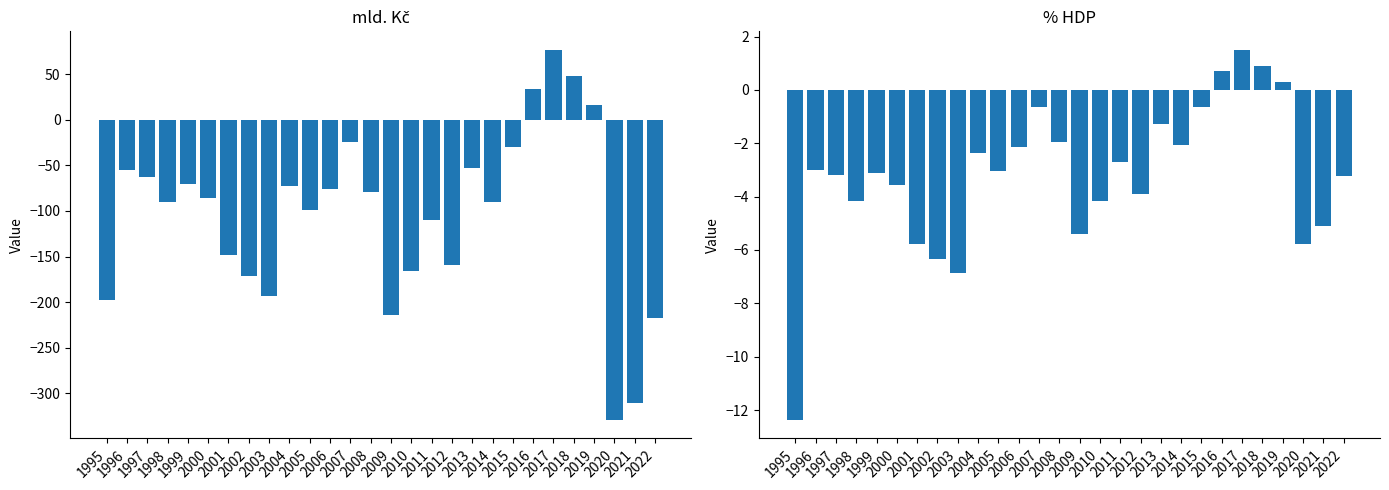

How many groups of bars are there?

28